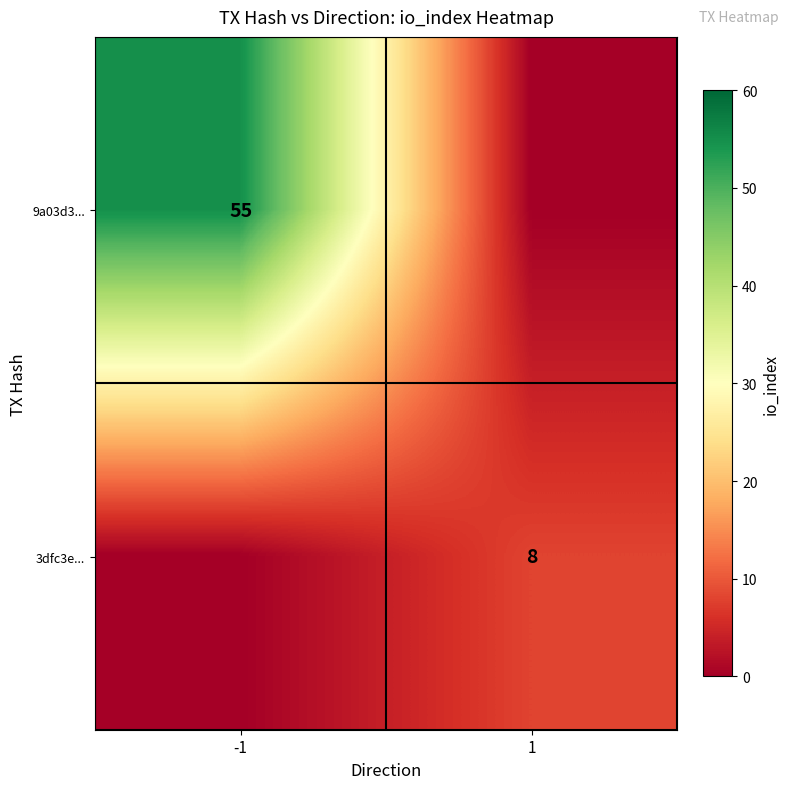

What is the total value across all series at 1?

8